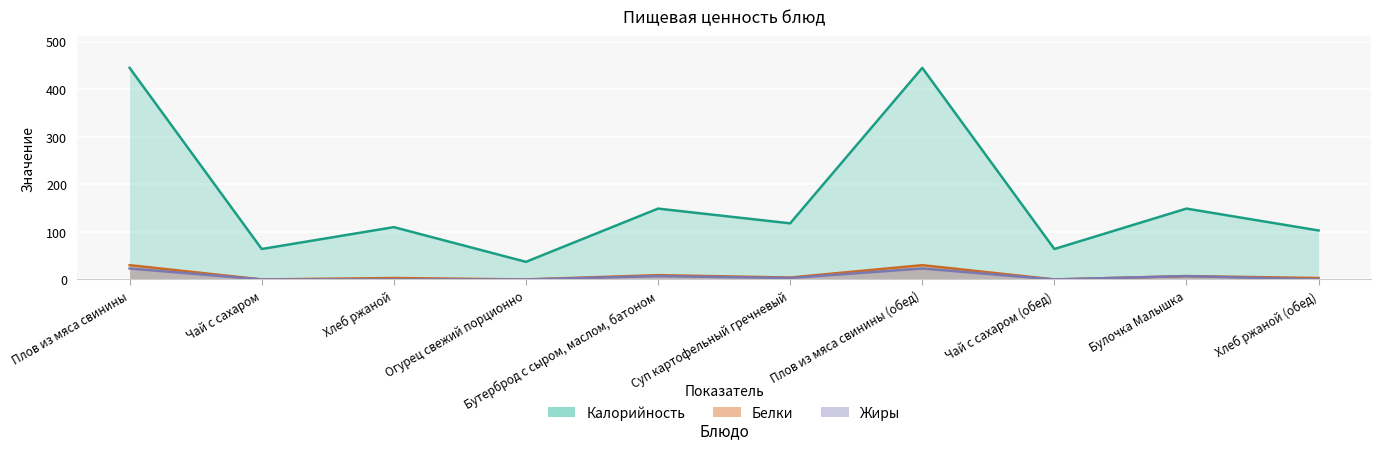

Which label corresponds to the smallest value in the chart?

Чай с сахаром